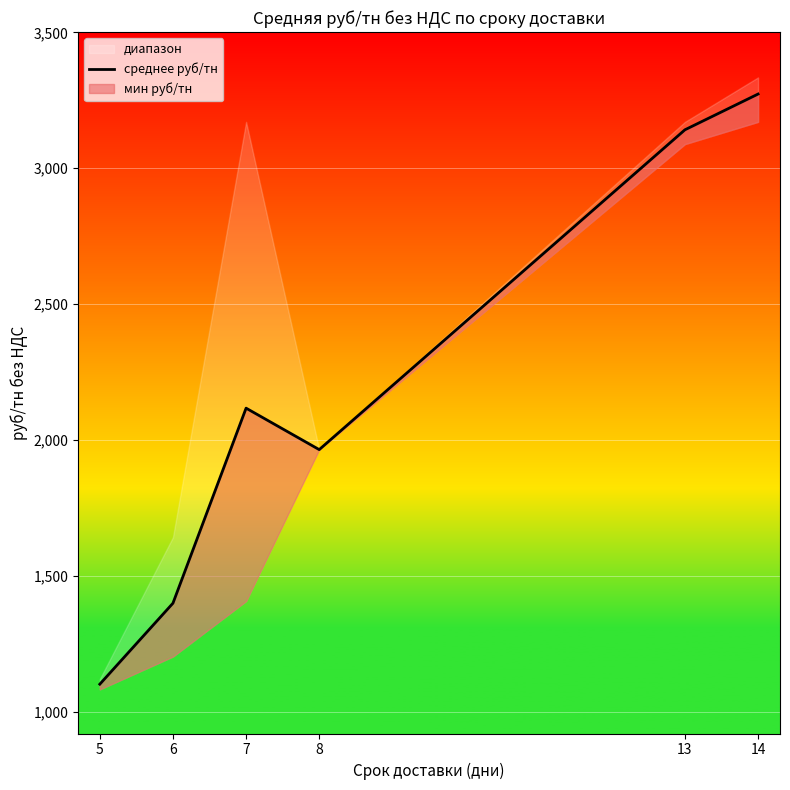

True or false: the data shows 3141.4 at 13.

True